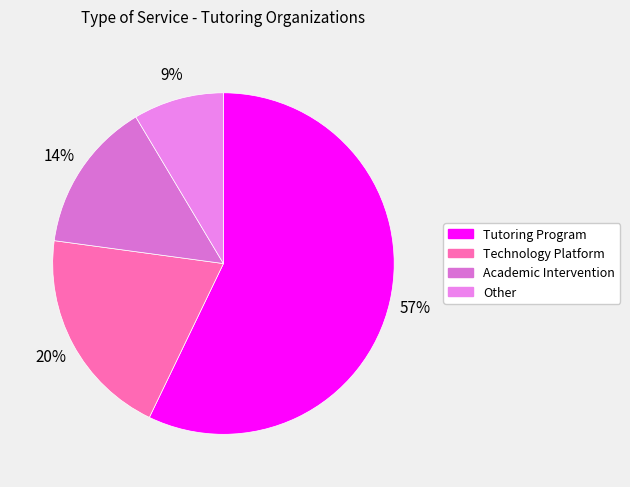

Does Academic Intervention represent more than half of the total?

No